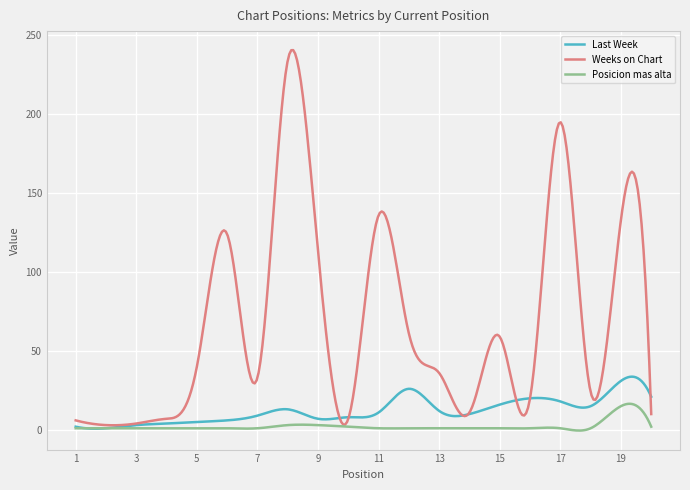

Which series has the largest total across all categories?

Weeks on Chart